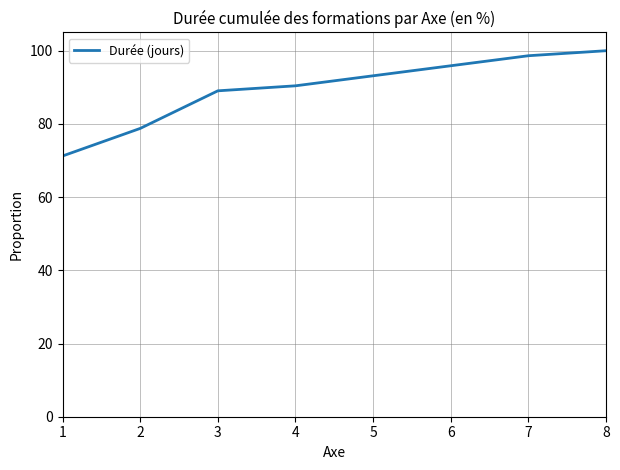

Does the chart have visible grid lines?

Yes